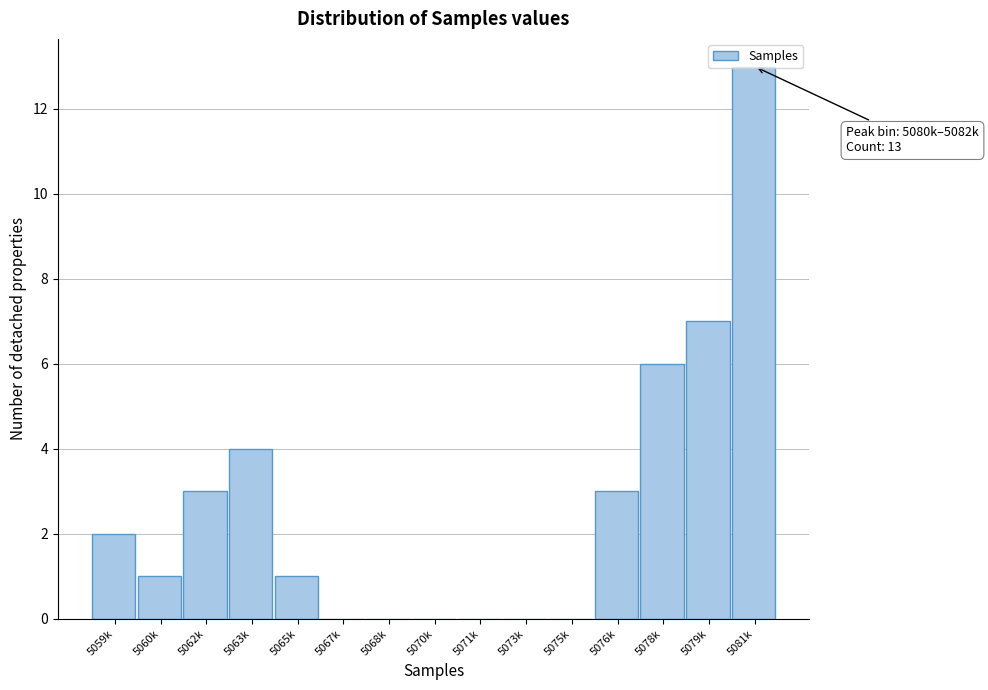

Which has a higher value, 5062k or 5081k?

5081k